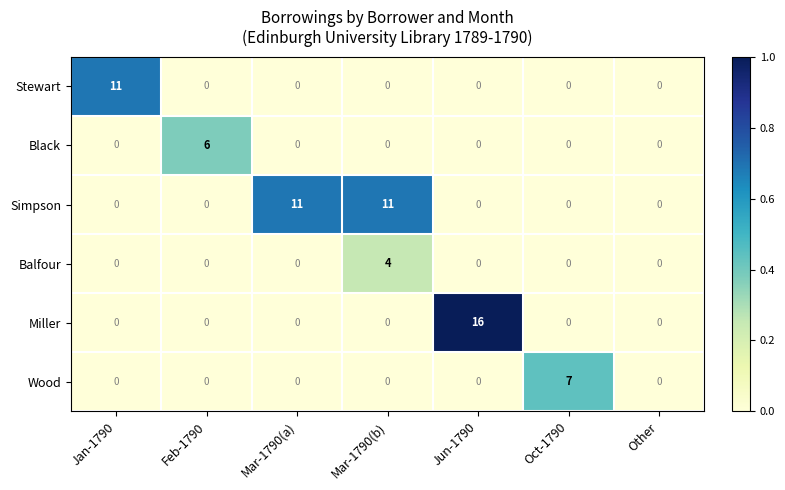

True or false: Stewart has a value of -7 at Mar-1790(b).

False